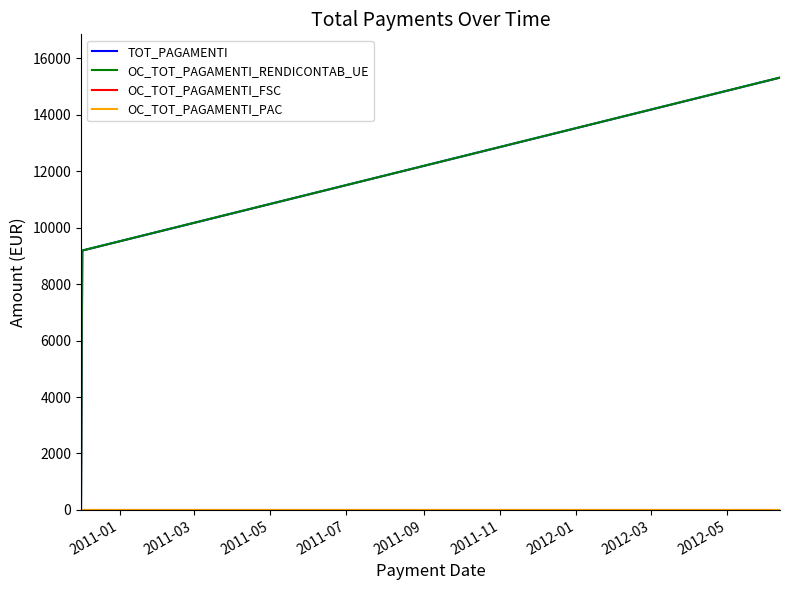

Does the chart have visible grid lines?

No